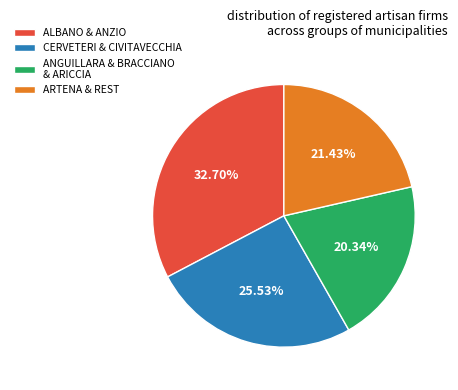

Rank the categories by value from highest to lowest.

ALBANO & ANZIO, CERVETERI & CIVITAVECCHIA, ARTENA & REST, ANGUILLARA & BRACCIANO & ARICCIA